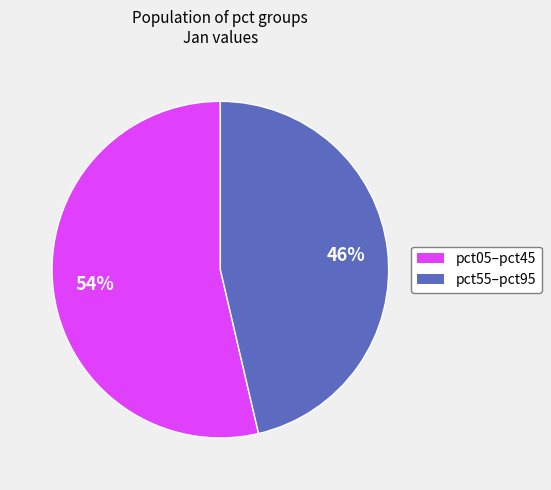

To the nearest percent, what is the average slice percentage?

50%